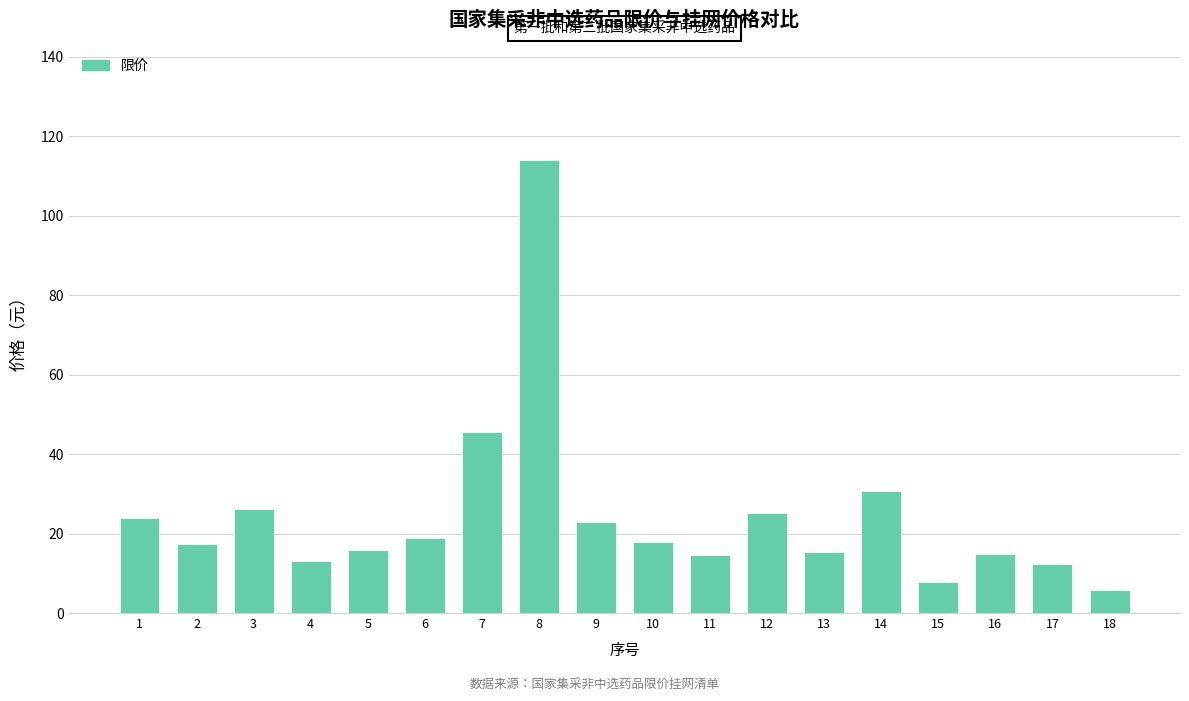

Read the value at 8.

114.1